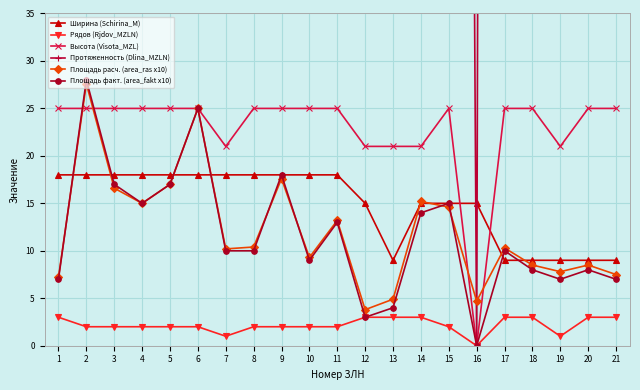

What is the difference between the highest and lowest values at 13?

484.0